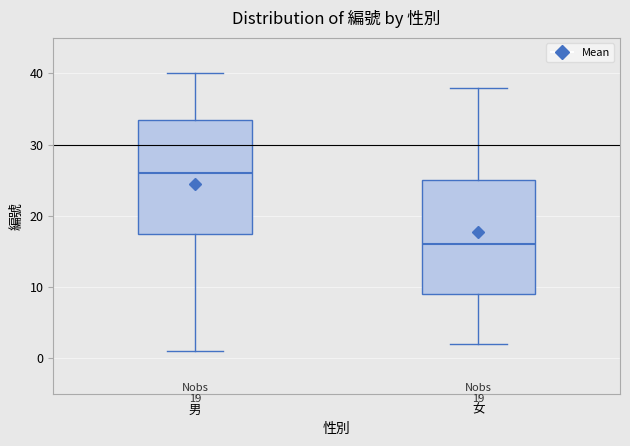

Which box has the lowest median line?

女